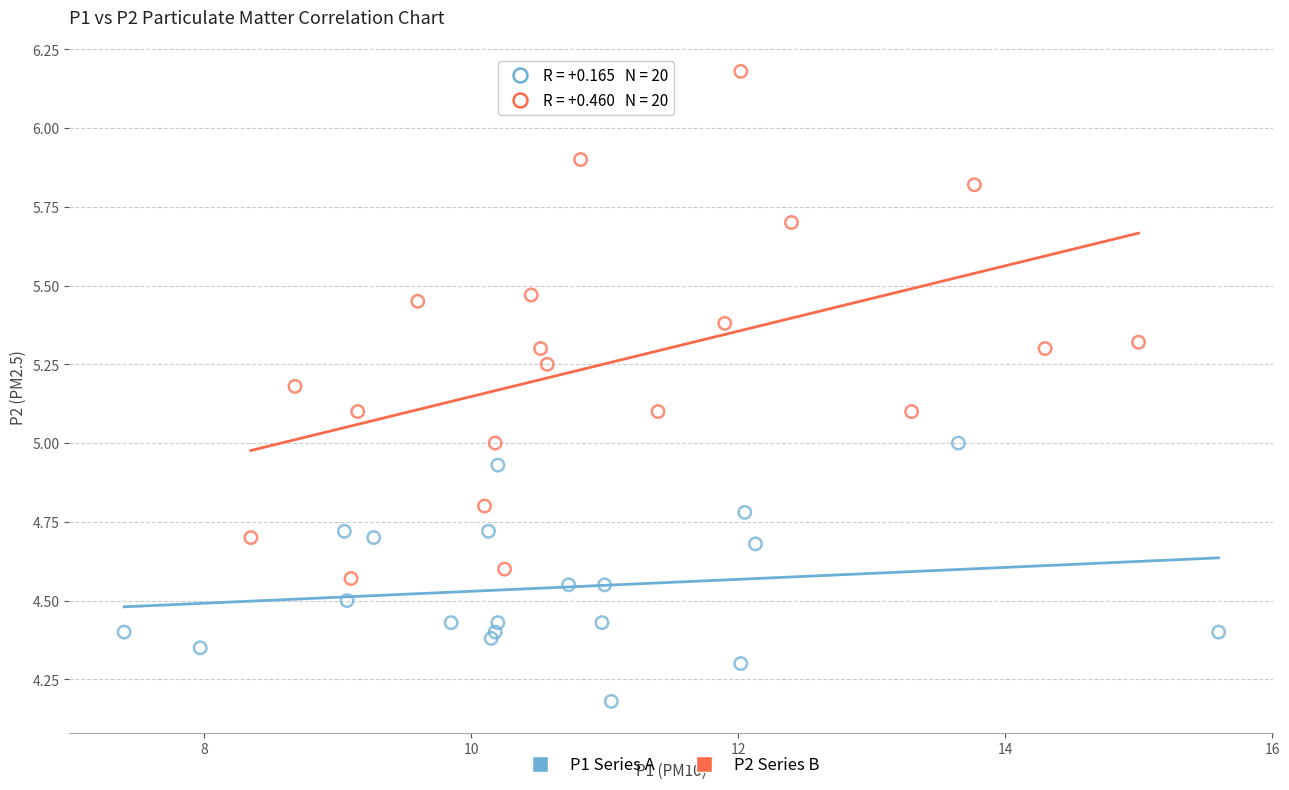

Which series contains the highest Y value?

P2 Series B